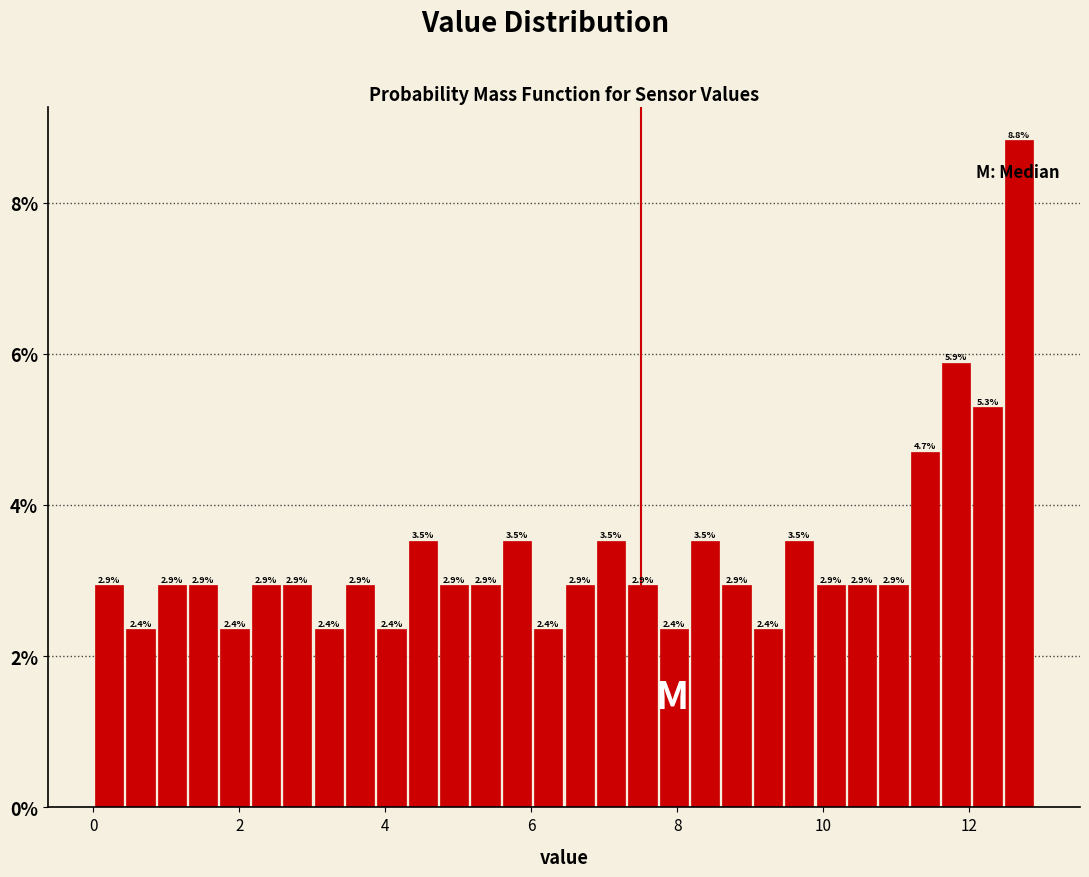

Read against the x-axis, roughly where is the centre of the tallest bar?

12.6